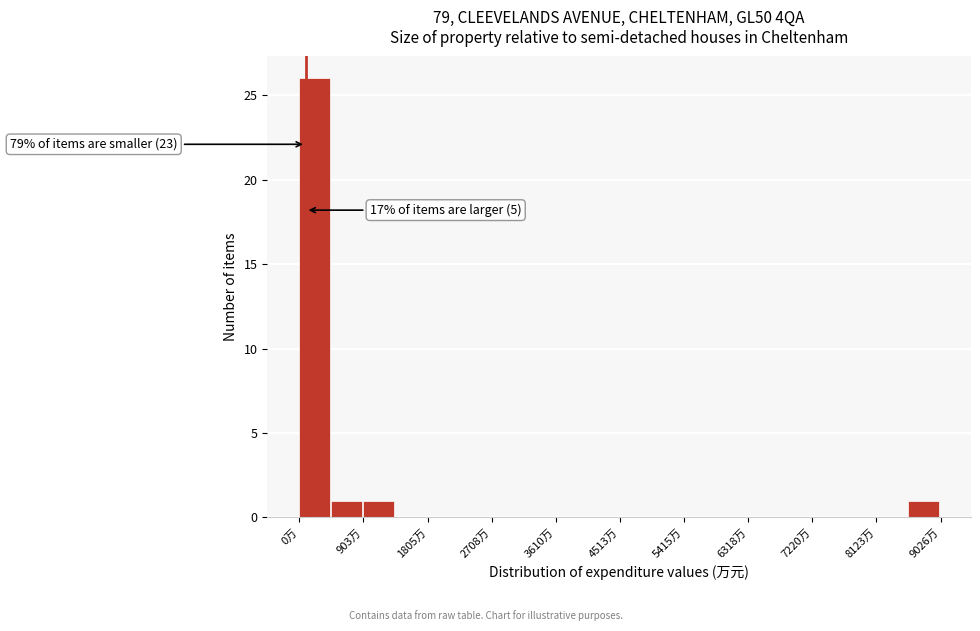

Over which range of the x-axis is the bar tallest?

0 to 500